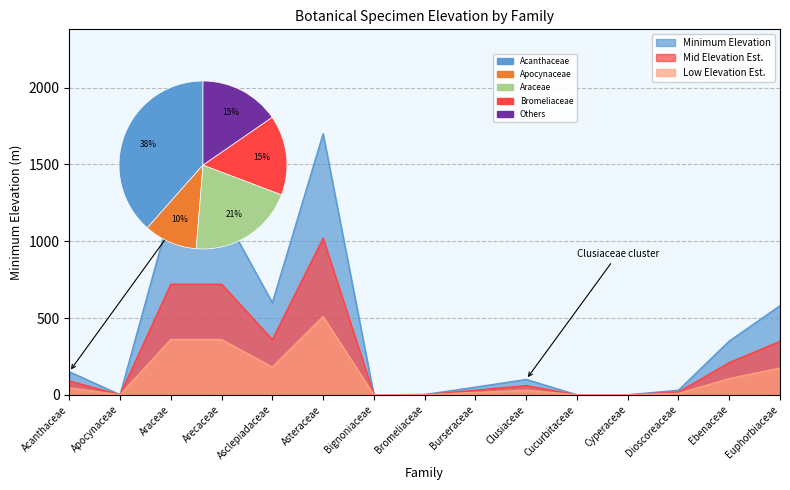

Reading left to right, what are all the values shown in this chart?

Acanthaceae=150	Apocynaceae=1	Araceae=1200	Arecaceae=1200	Asclepiadaceae=600	Asteraceae=1700	Bignoniaceae=0	Bromeliaceae=2	Burseraceae=50	Clusiaceae=100	Cucurbitaceae=0	Cyperaceae=0	Dioscoreaceae=30	Ebenaceae=350	Euphorbiaceae=580